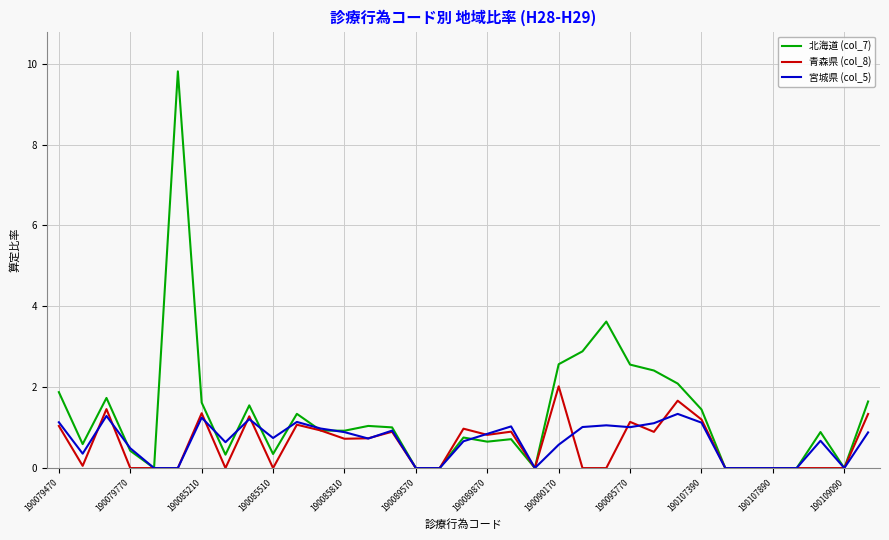

Is this an area chart (filled region under the line)?

No